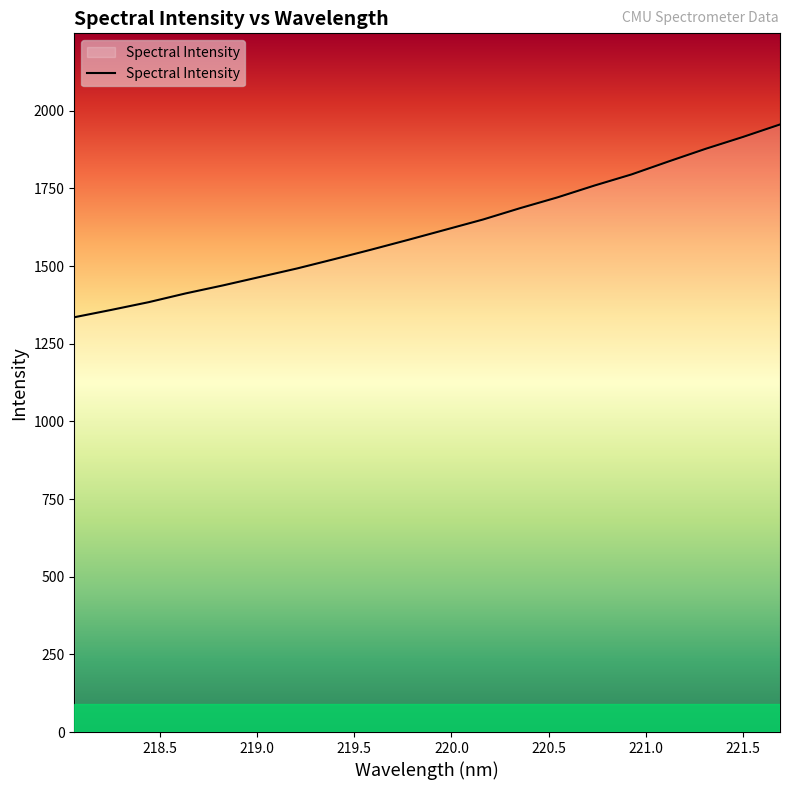

What is the difference between the maximum and minimum values?

620.6